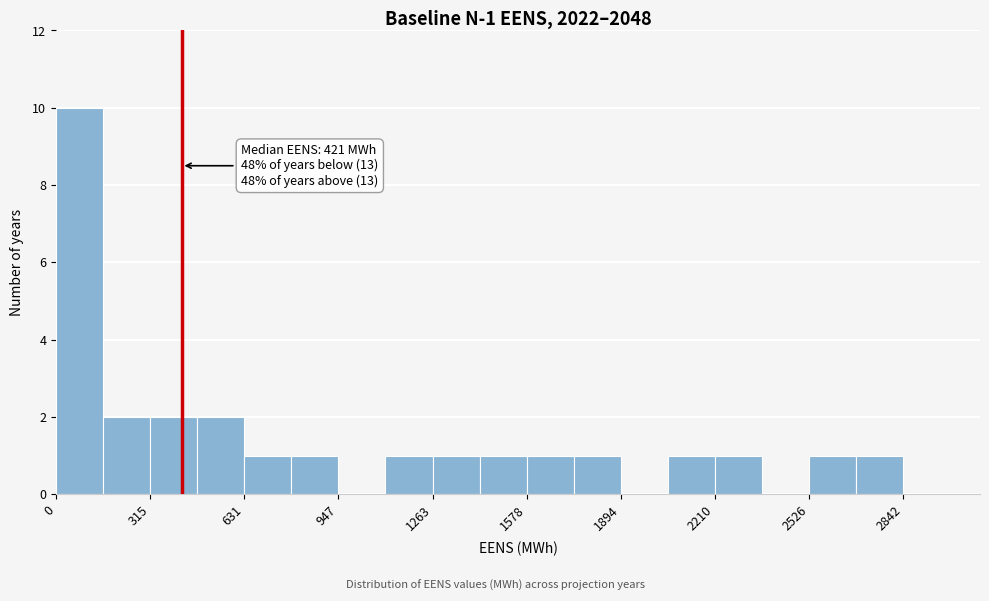

Around what value on the x-axis is the tallest bar? Give the approximate position of its centre, as read against the axis.

100